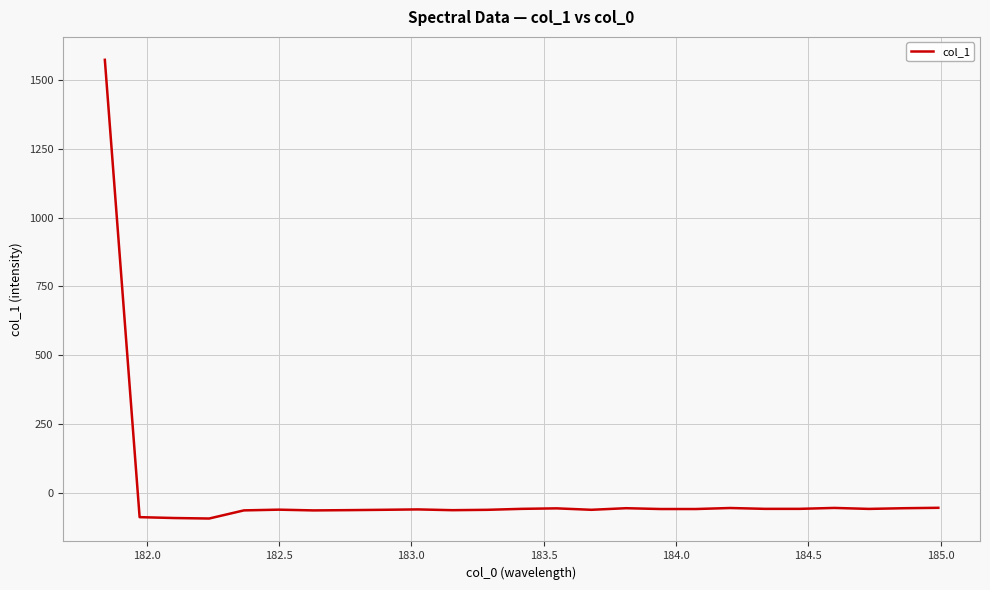

What is the greatest value displayed?

1572.2